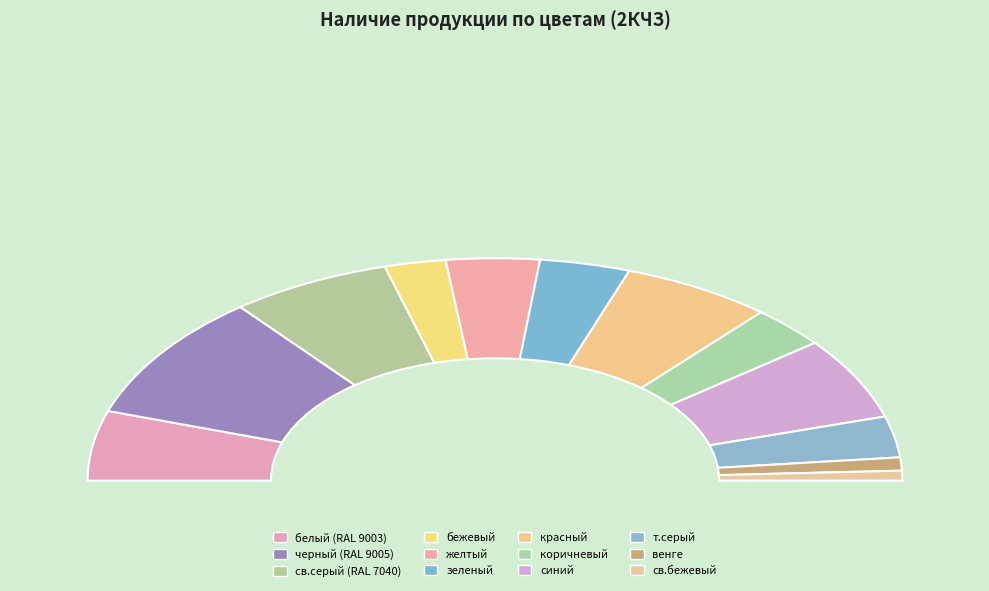

How many slices are in this pie chart?

12